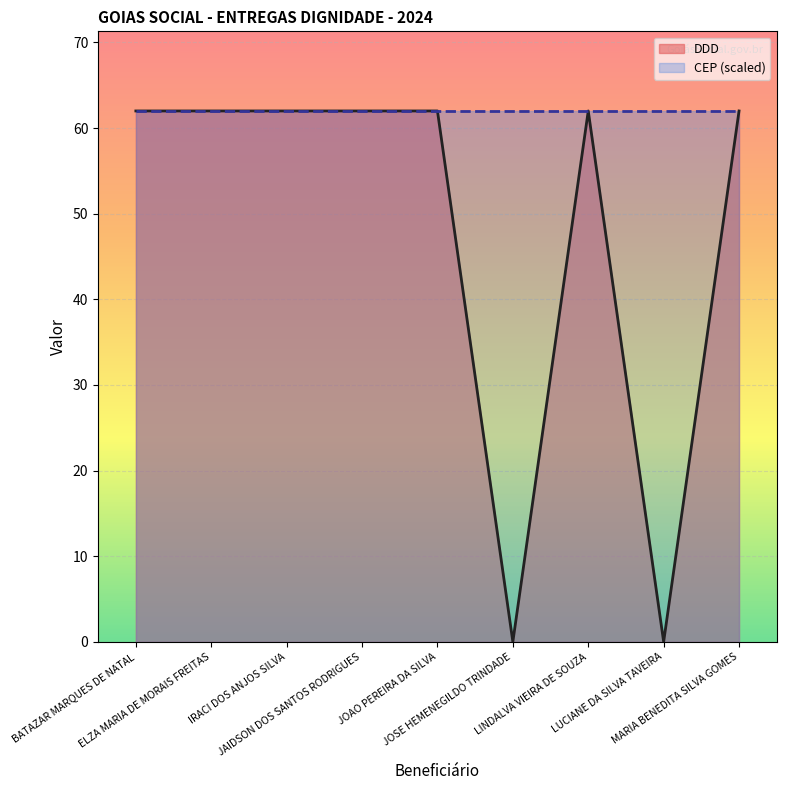

What is the average value?

48